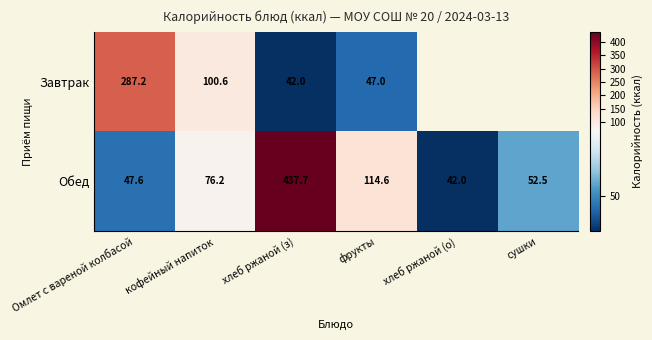

The Обед series shows 76.2 at кофейный напиток. True or false?

True